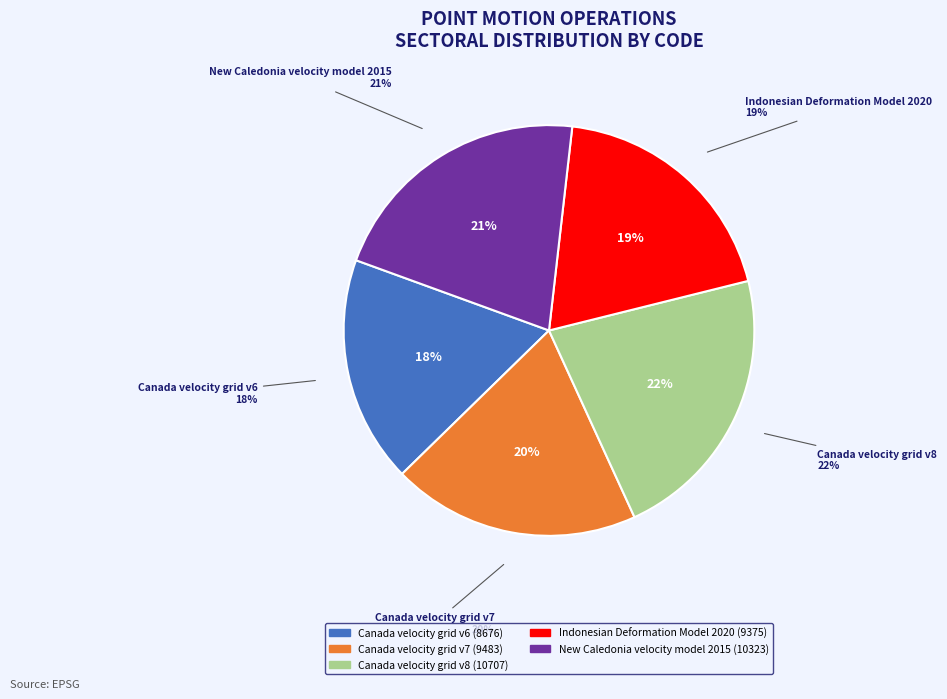

How many segments does this pie chart have?

5